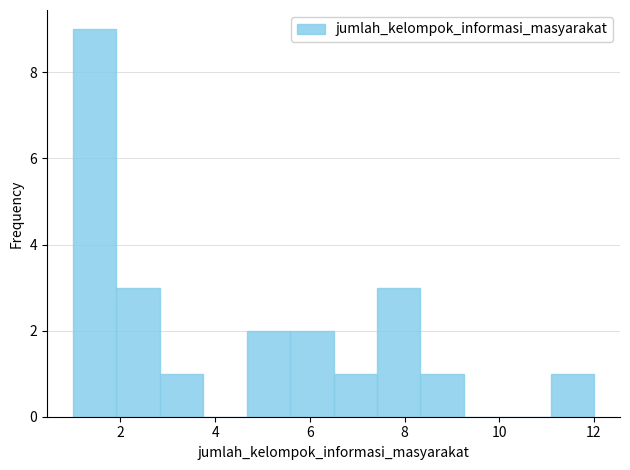

Reading left to right, list every bar in this chart as the range it spans on the x-axis followed by its height. Neither the bar edges nor the heights are printed on the chart, so give them approximately, as read against the axes.

1.0 to 2.0: 9
2.0 to 2.8: 3
2.8 to 3.8: 1
3.8 to 4.6: 0
4.6 to 5.6: 2
5.6 to 6.6: 2
6.6 to 7.4: 1
7.4 to 8.4: 3
8.4 to 9.2: 1
9.2 to 10.2: 0
10.2 to 11.0: 0
11.0 to 12.0: 1